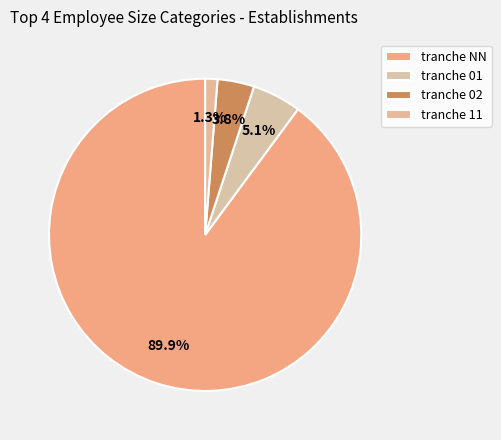

Is there any slice that represents more than half of the pie?

Yes